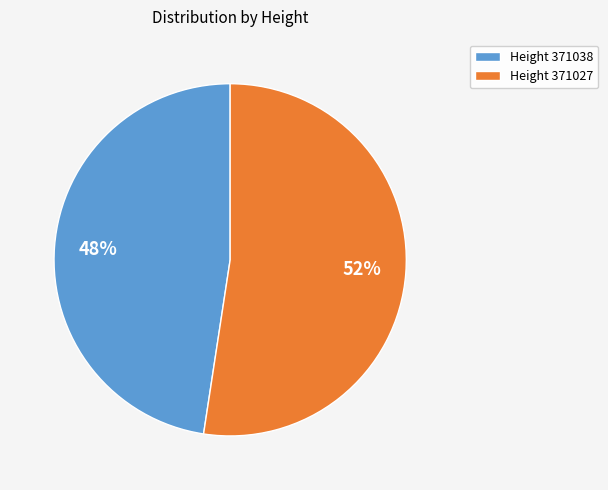

To the nearest percent, what portion does Height 371027 represent?

52%